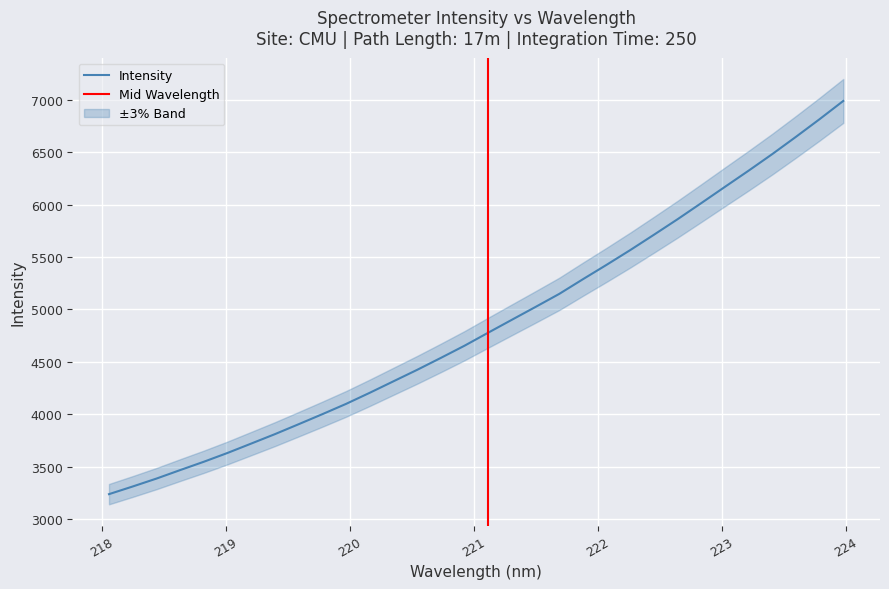

What is the difference between the values at 219.3979 and 218.6332?

343.4